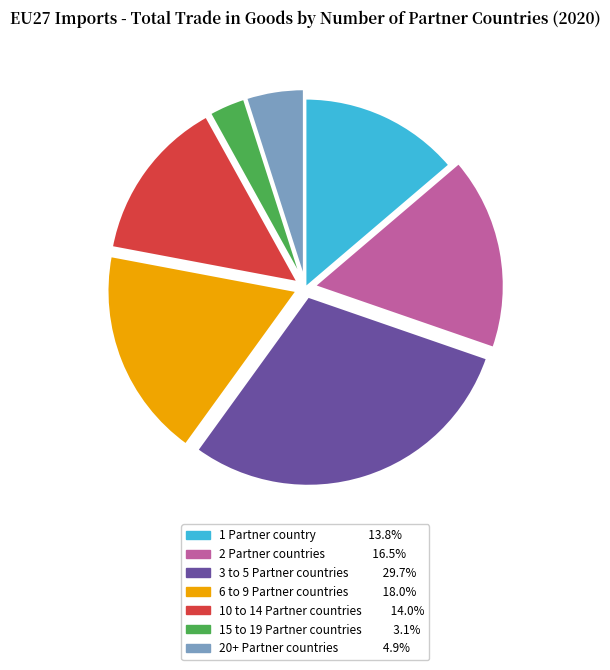

Count the number of slices in the pie.

7